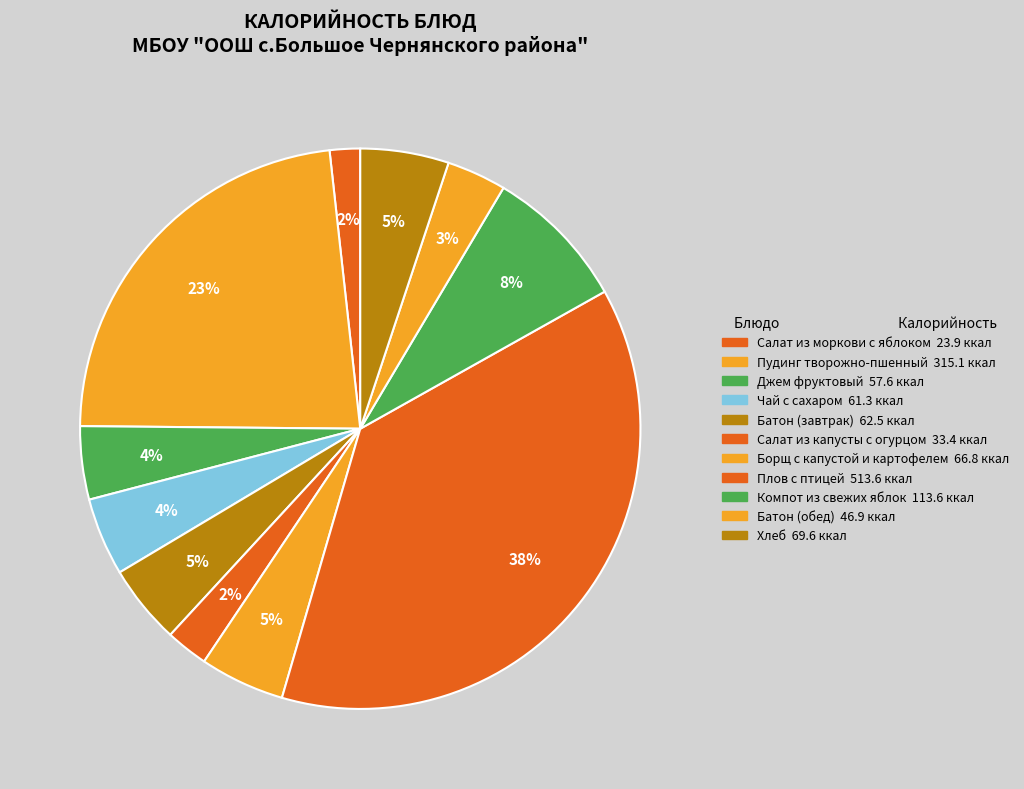

How many segments does this pie chart have?

11